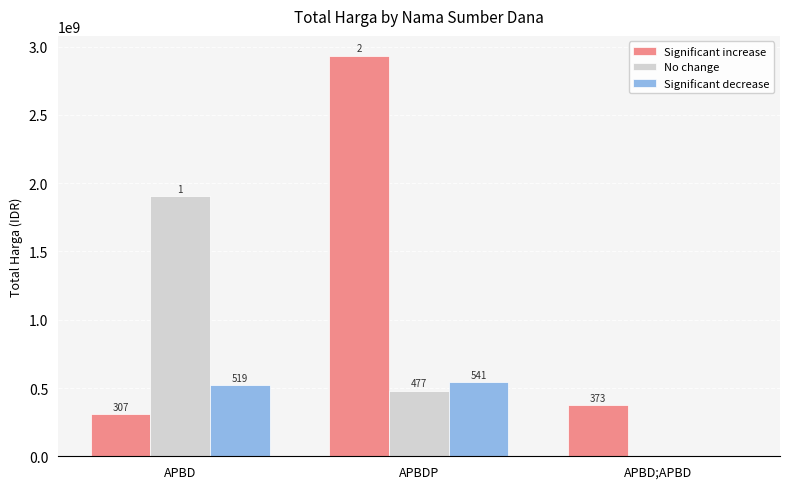

Reading left to right, transcribe all the data shown in this chart.

Significant increase: 307364385	2932122000	373404000
No change: 1903467900	477600000	0
Significant decrease: 519957000	541071000	0